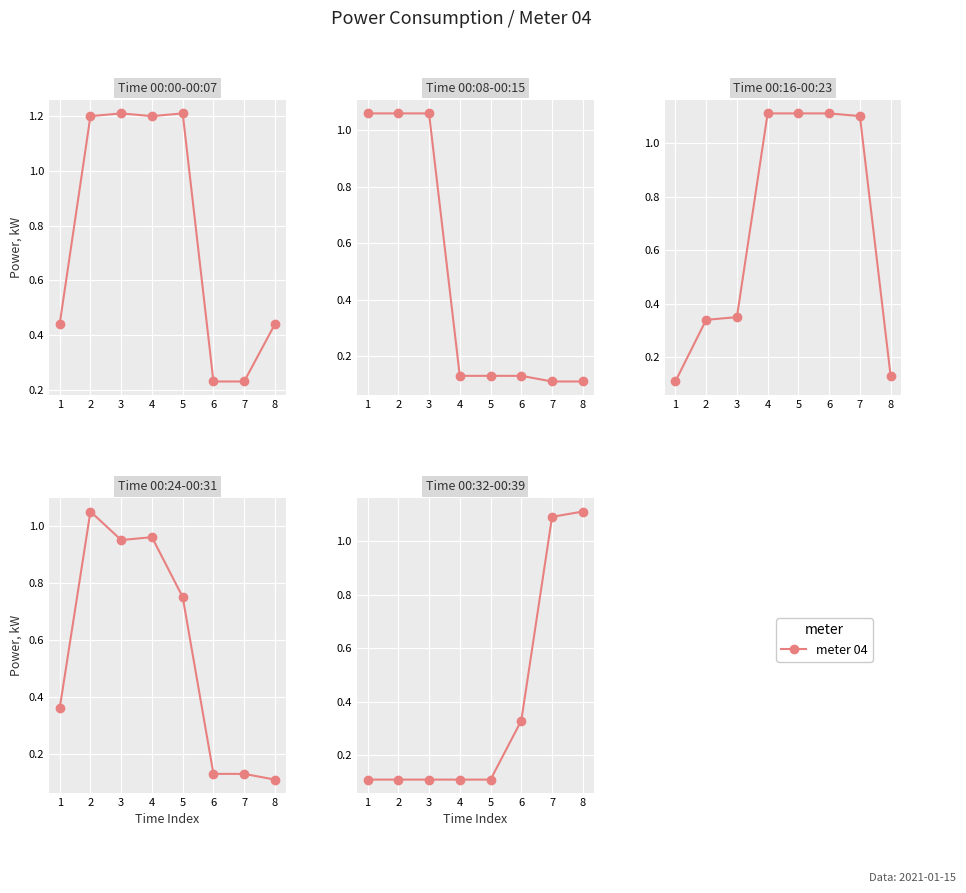

True or false: the data has more than 1 interior local peaks.

False